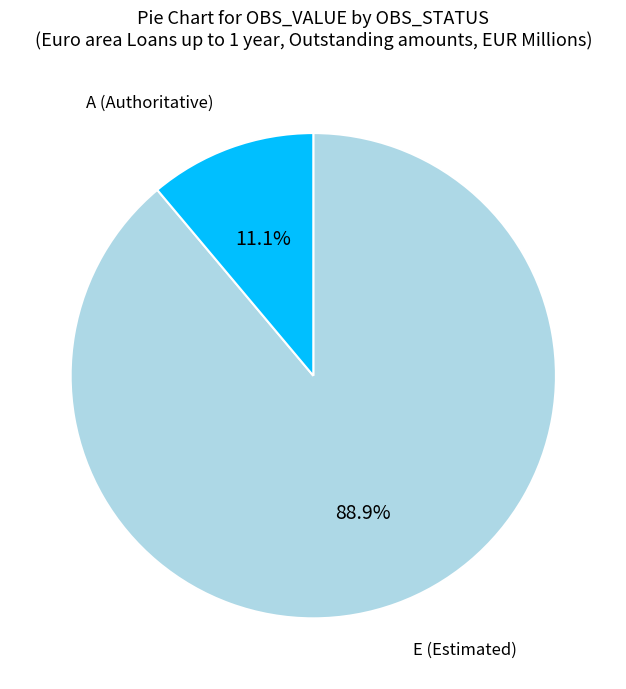

How many segments does this pie chart have?

2